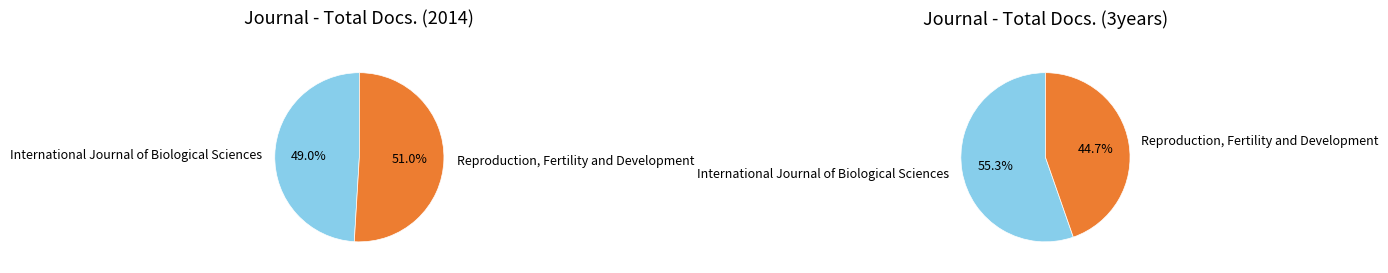

What percentage is NOT represented by Reproduction, Fertility and Development?

49.0%